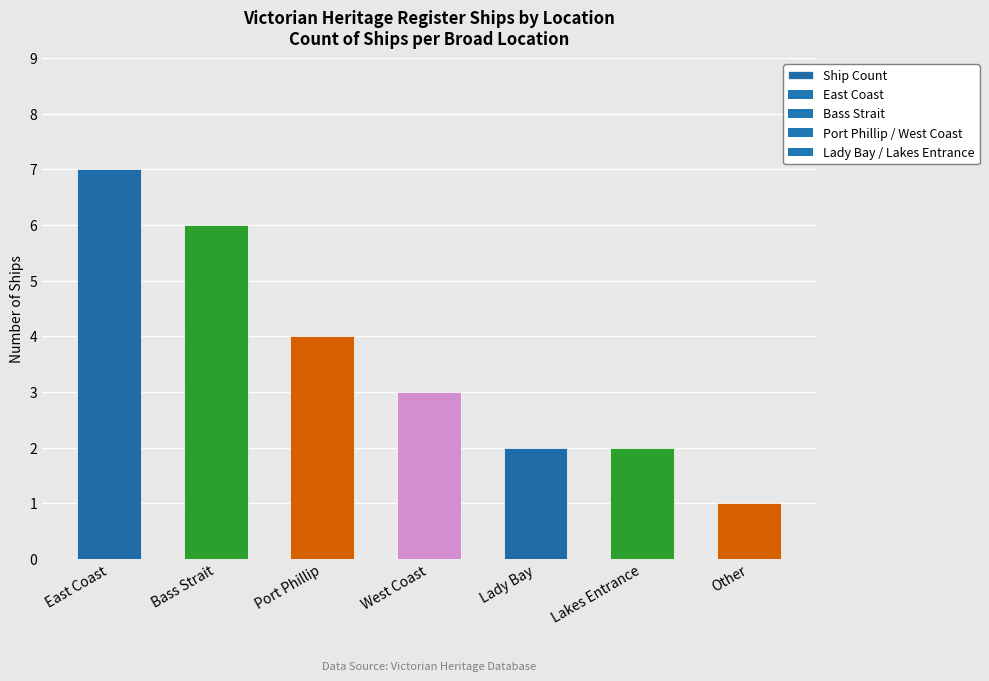

True or false: the data shows 3 at West Coast.

True